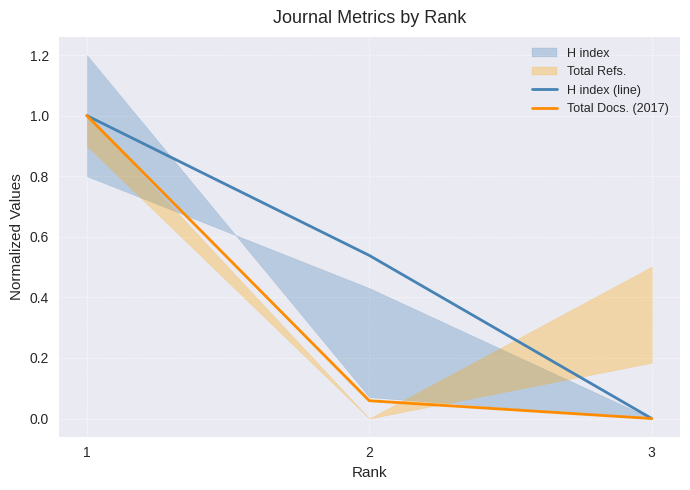

Does the chart have visible grid lines?

Yes